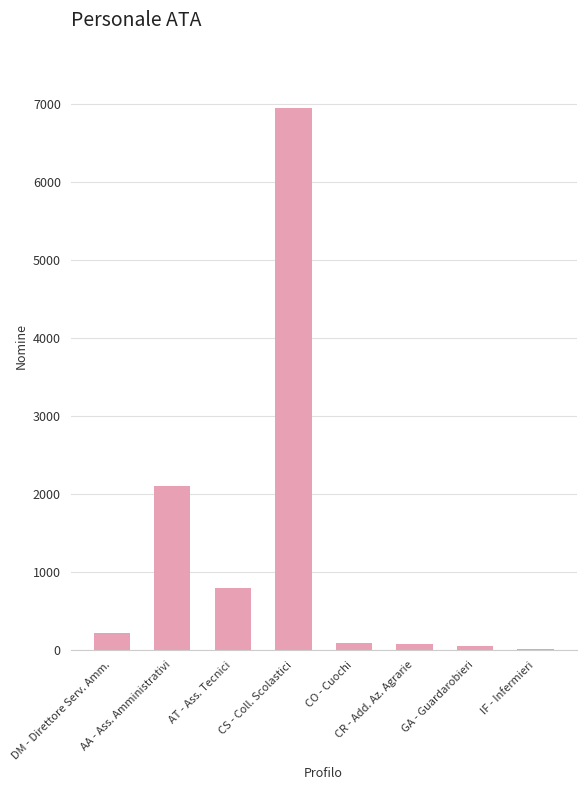

What is the greatest value displayed?

6949